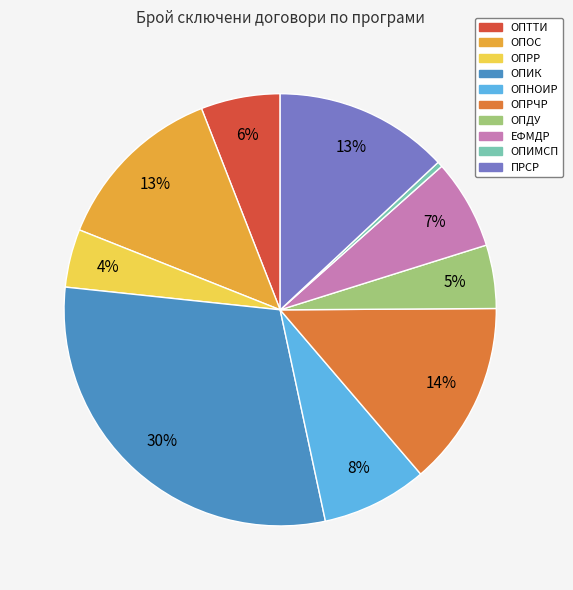

Is the sum of ОПОС and ОПИМСП greater than half?

No